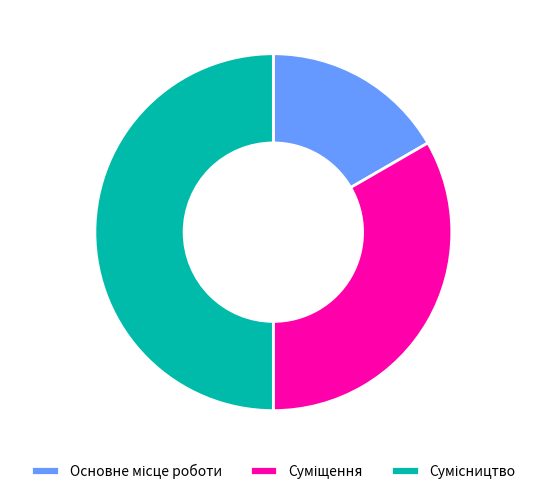

Count the number of slices in the pie.

3